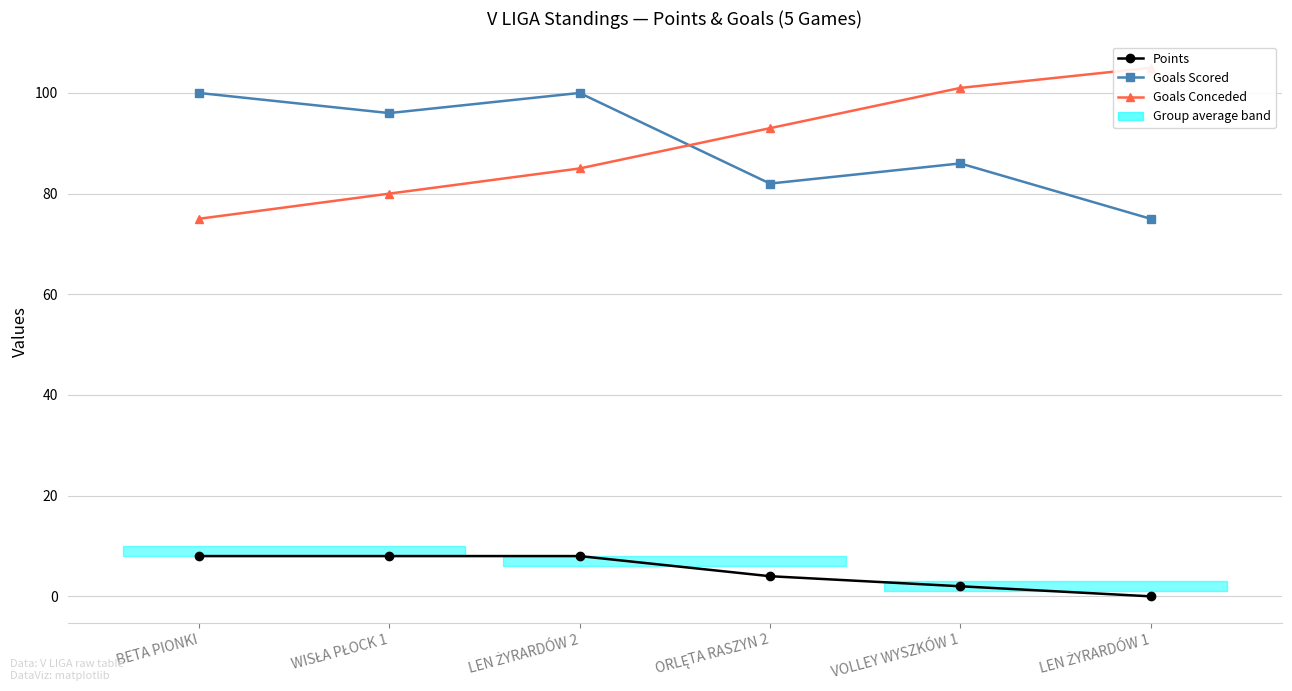

Reading left to right, transcribe all the data shown in this chart.

Points: 8	8	8	4	2	0
Goals Scored: 100	96	100	82	86	75
Goals Conceded: 75	80	85	93	101	105